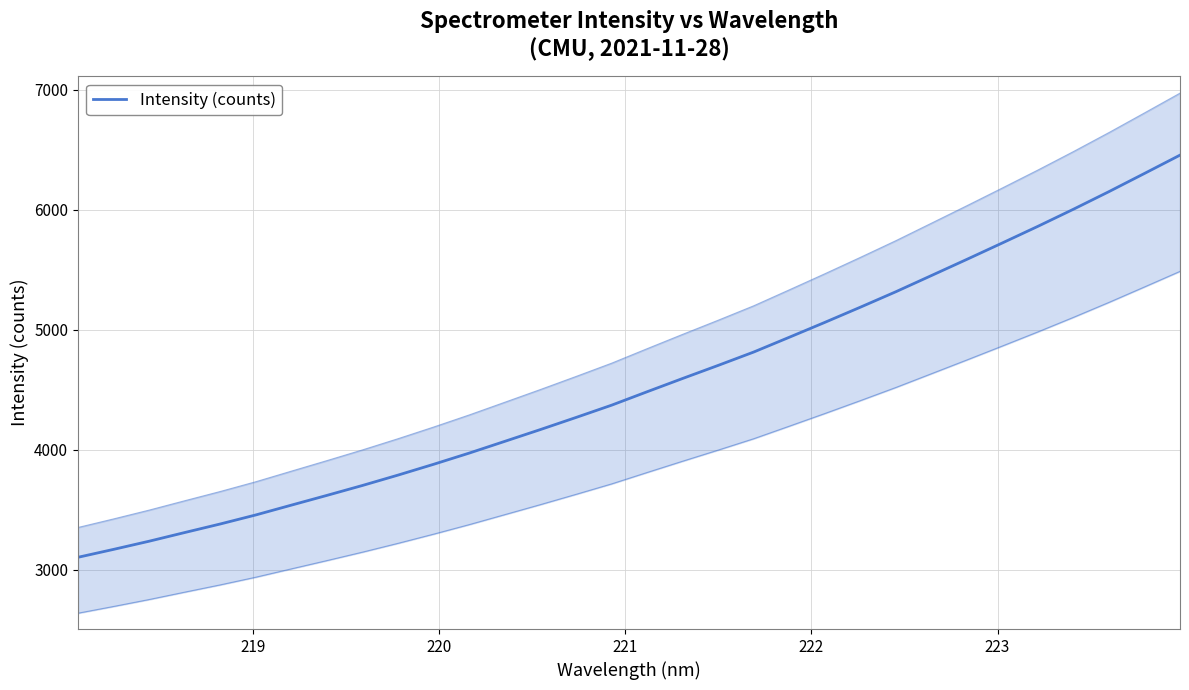

How many data points are less than 4484?

16